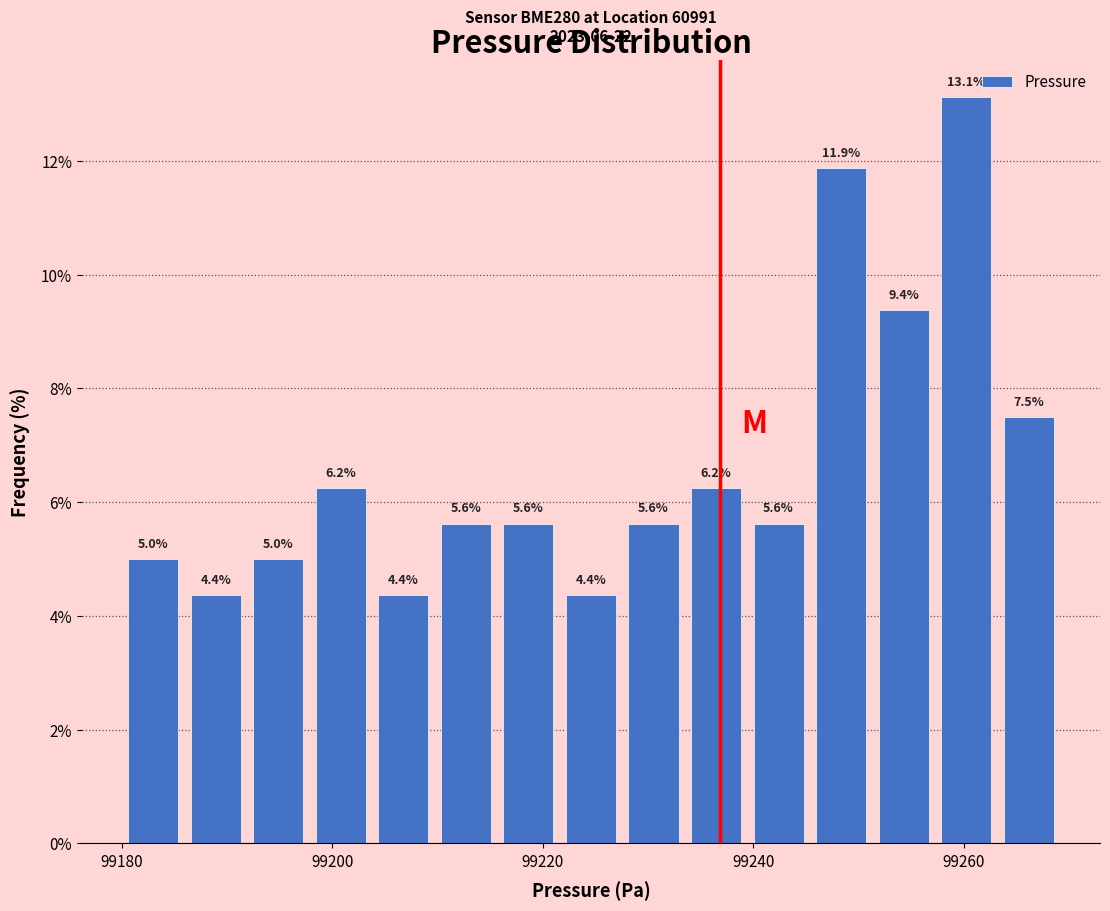

Read against the x-axis, roughly where is the centre of the tallest bar?

99260